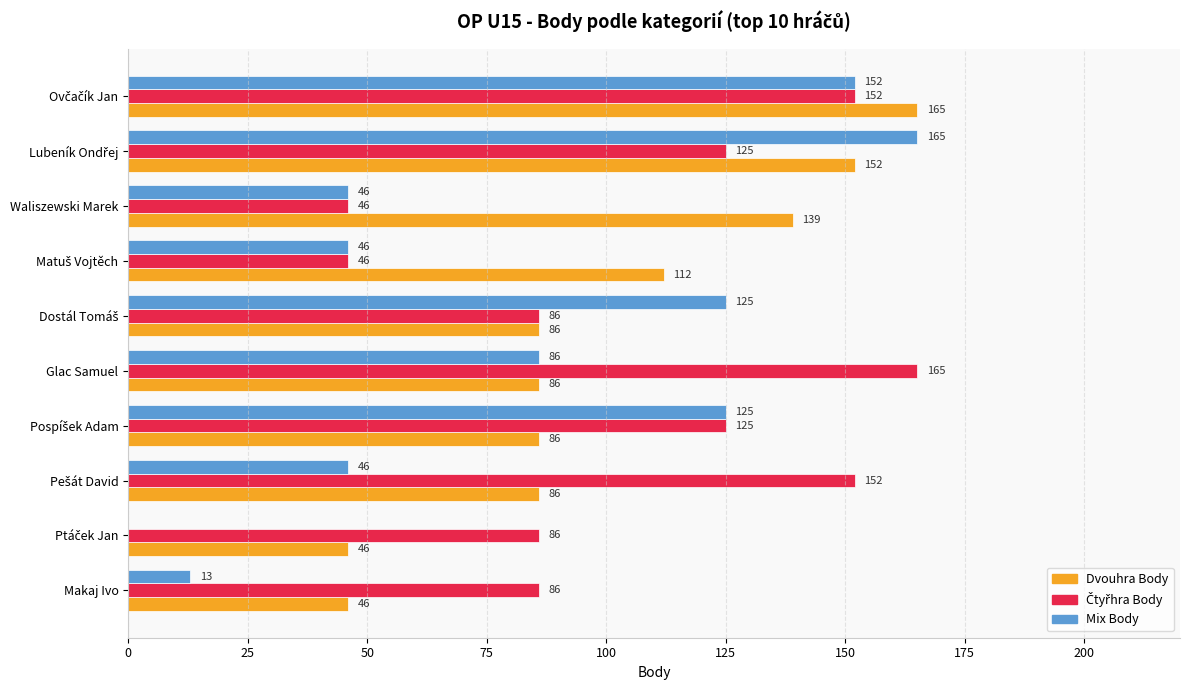

True or false: Dvouhra Body has a value of 231 at Waliszewski Marek.

False